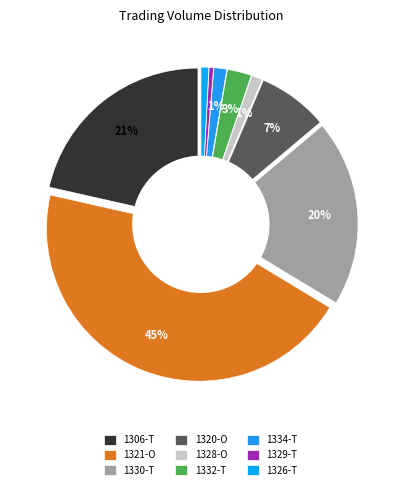

What percentage is the 1306-T slice, to the nearest percent?

21%